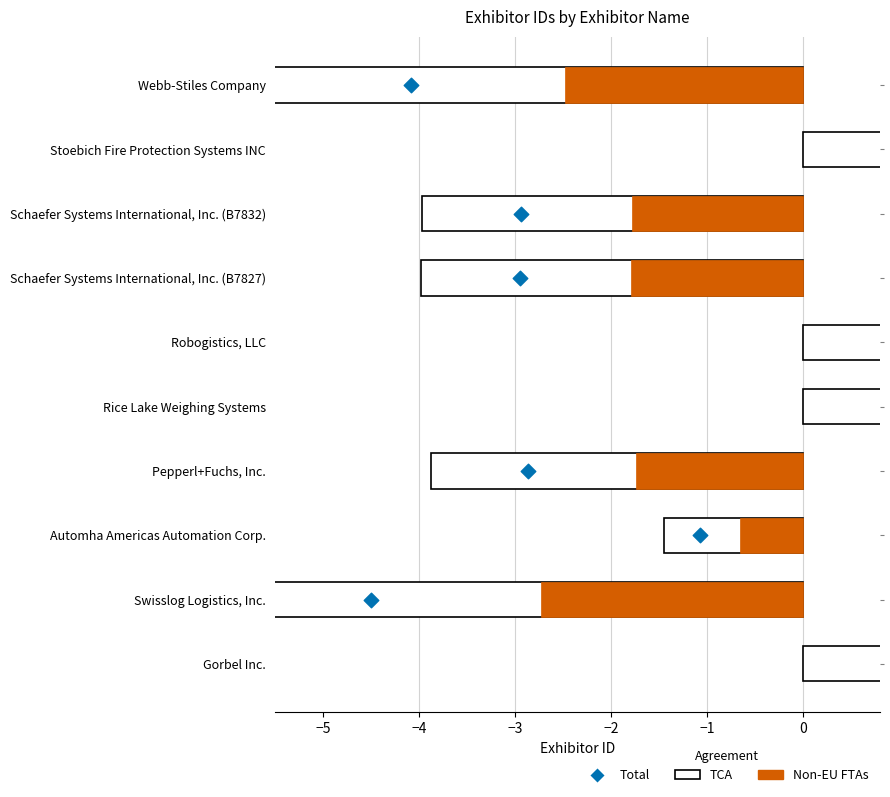

Which series reaches the minimum Y coordinate?

TCA